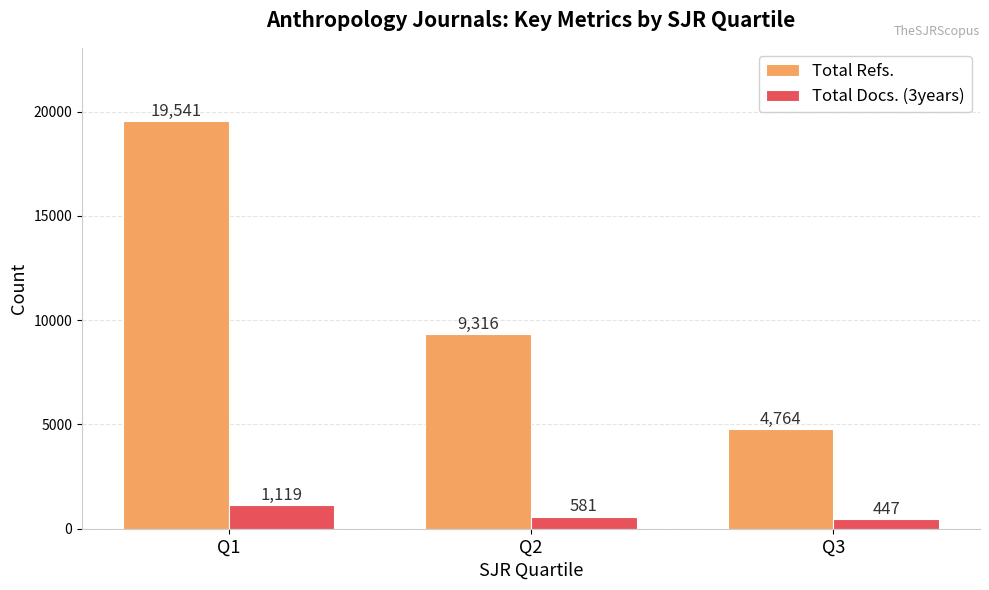

Rank the categories by Total Docs. (3years) value from highest to lowest.

Q1, Q2, Q3